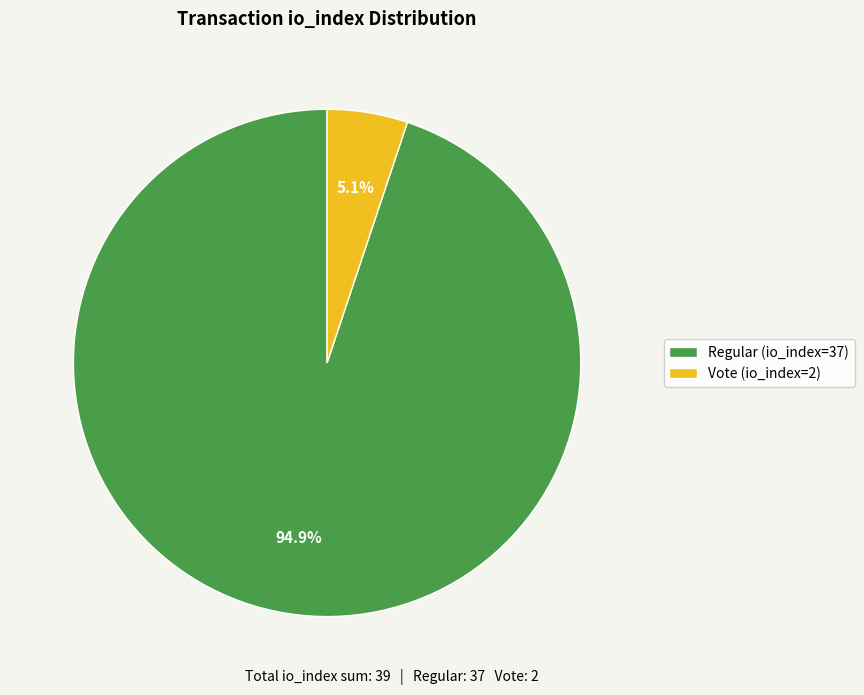

How many slices are in this pie chart?

2